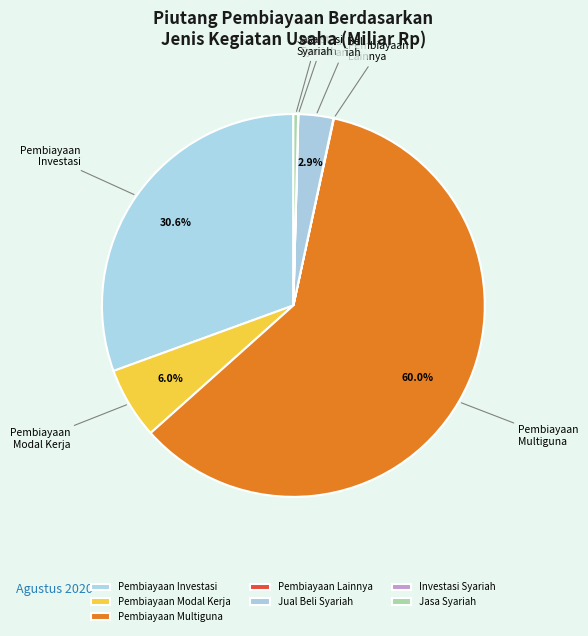

To the nearest percent, what is the difference between the largest and smallest slice percentages?

60%